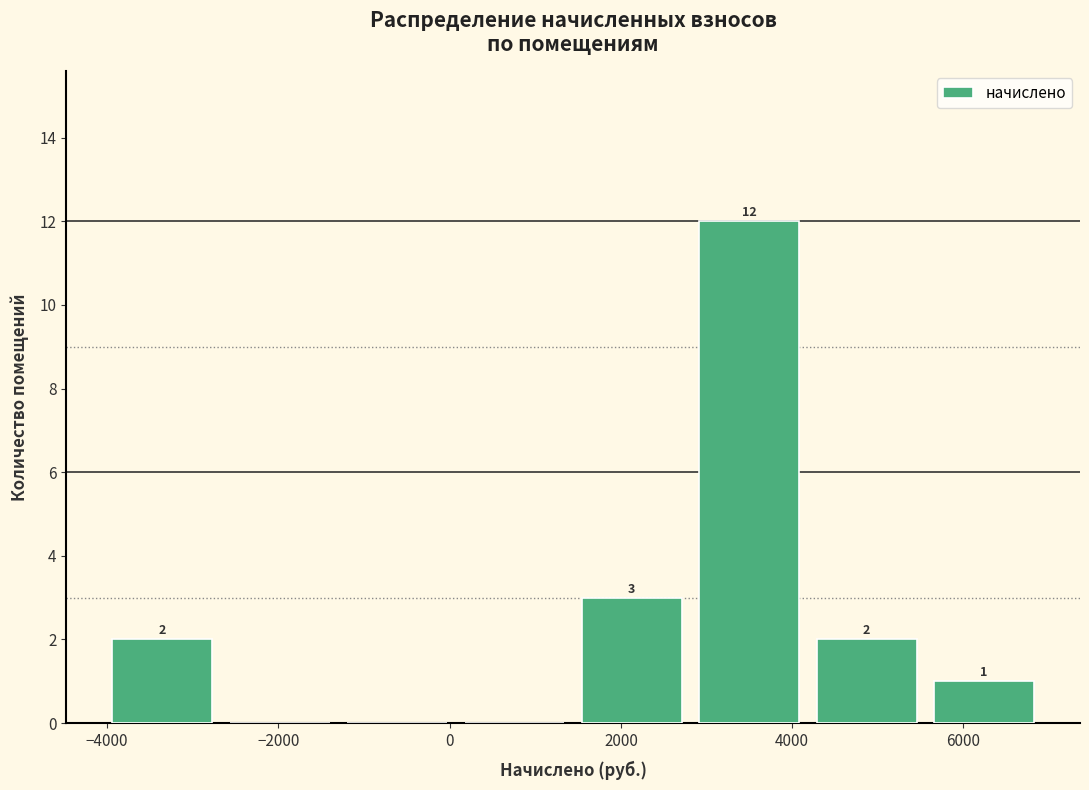

Over which range of the x-axis is the bar tallest?

2800 to 4200